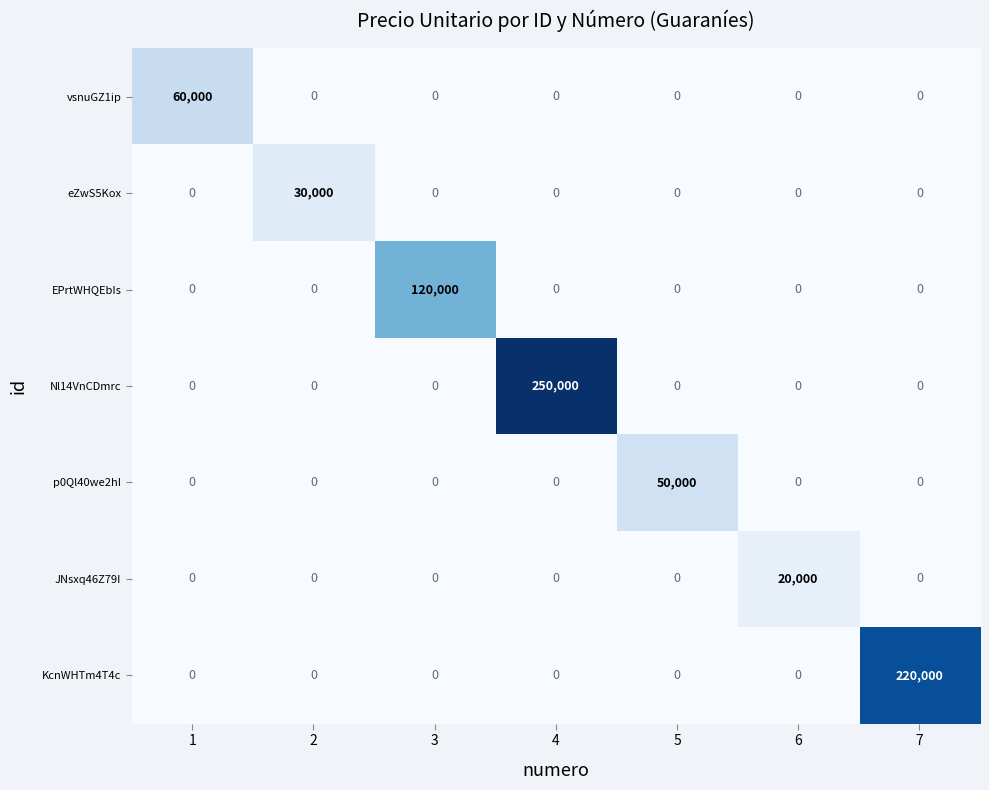

Rank the series by their maximum value, from highest to lowest.

Nl14VnCDmrc, KcnWHTm4T4c, EPrtWHQEbIs, vsnuGZ1ip, p0Ql40we2hI, eZwS5Kox, JNsxq46Z79I